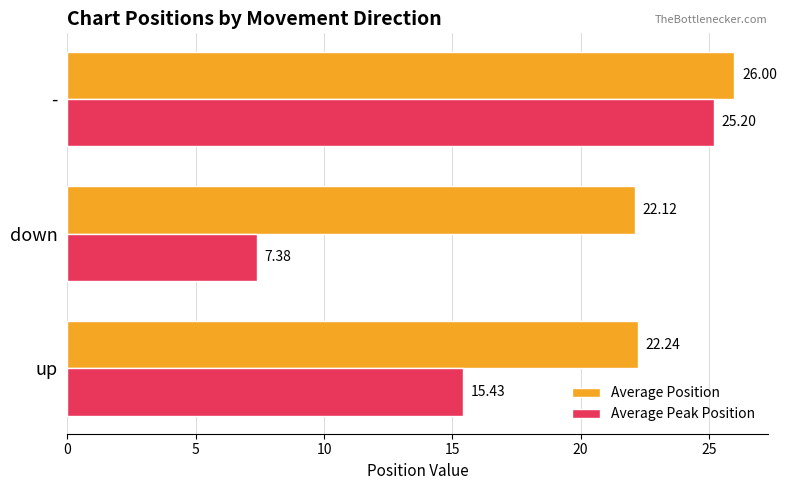

What is the spread (max minus min) of values at -?

0.8